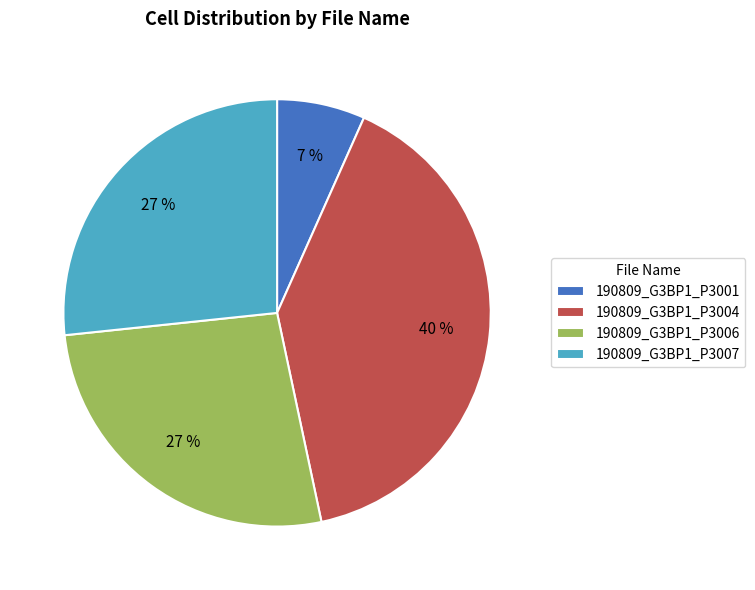

Is the sum of 190809_G3BP1_P3001 and 190809_G3BP1_P3004 greater than half?

No